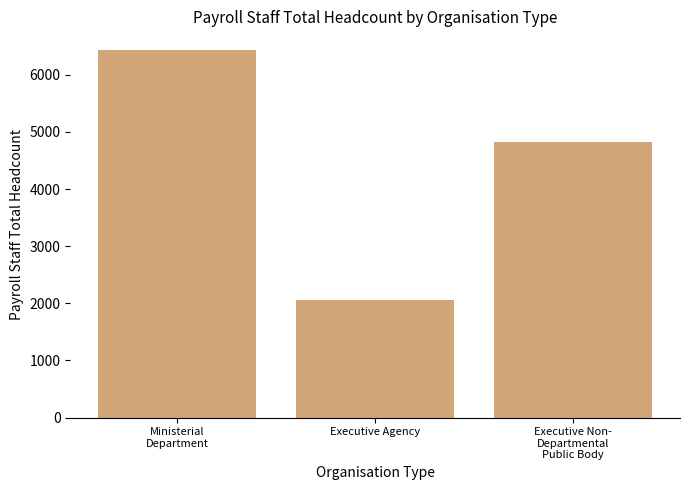

How many values are between 2063 and 6438?

3